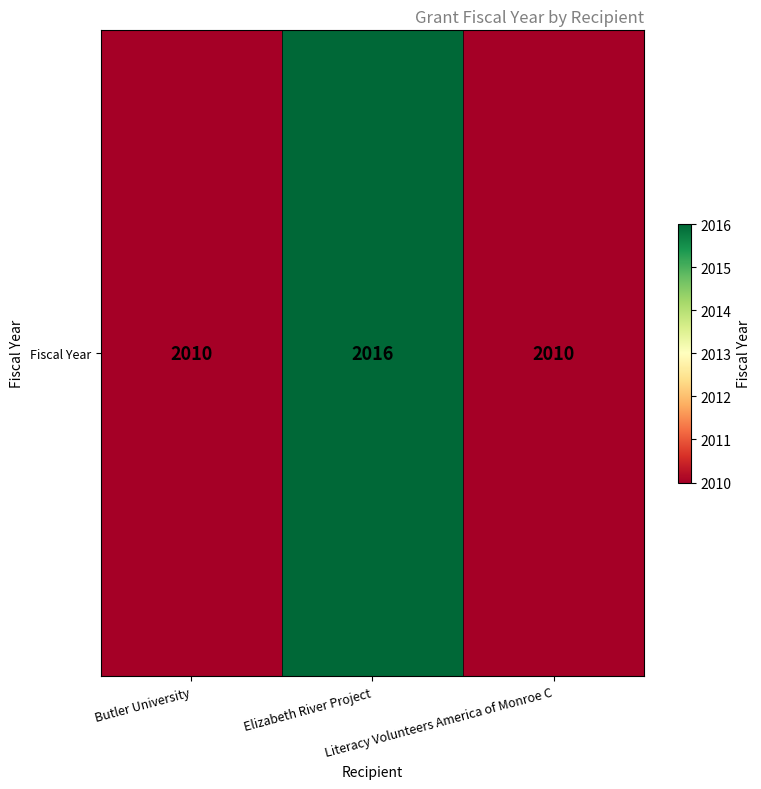

What is the ratio of the value at Butler University to the value at Elizabeth River Project?

1.0